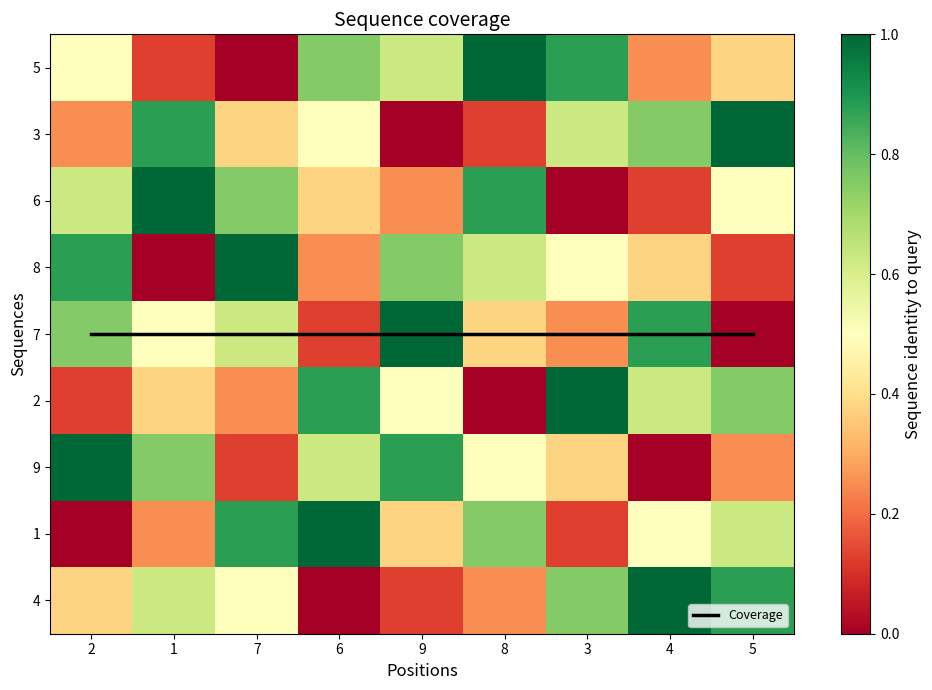

How many positive values does the 7 series have?

8